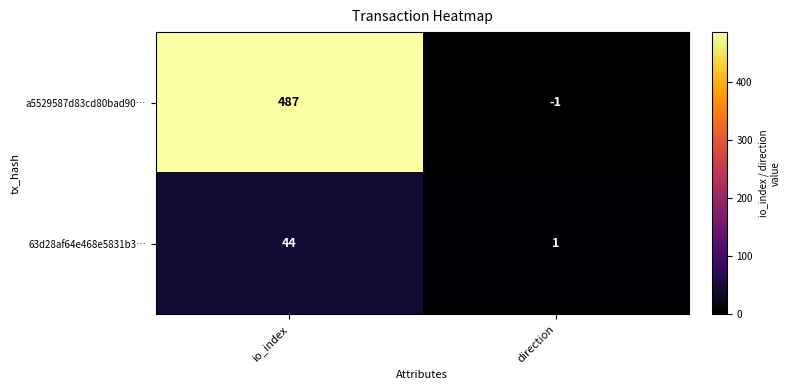

What is the average value of the a5529587d83cd80bad90… series?

243